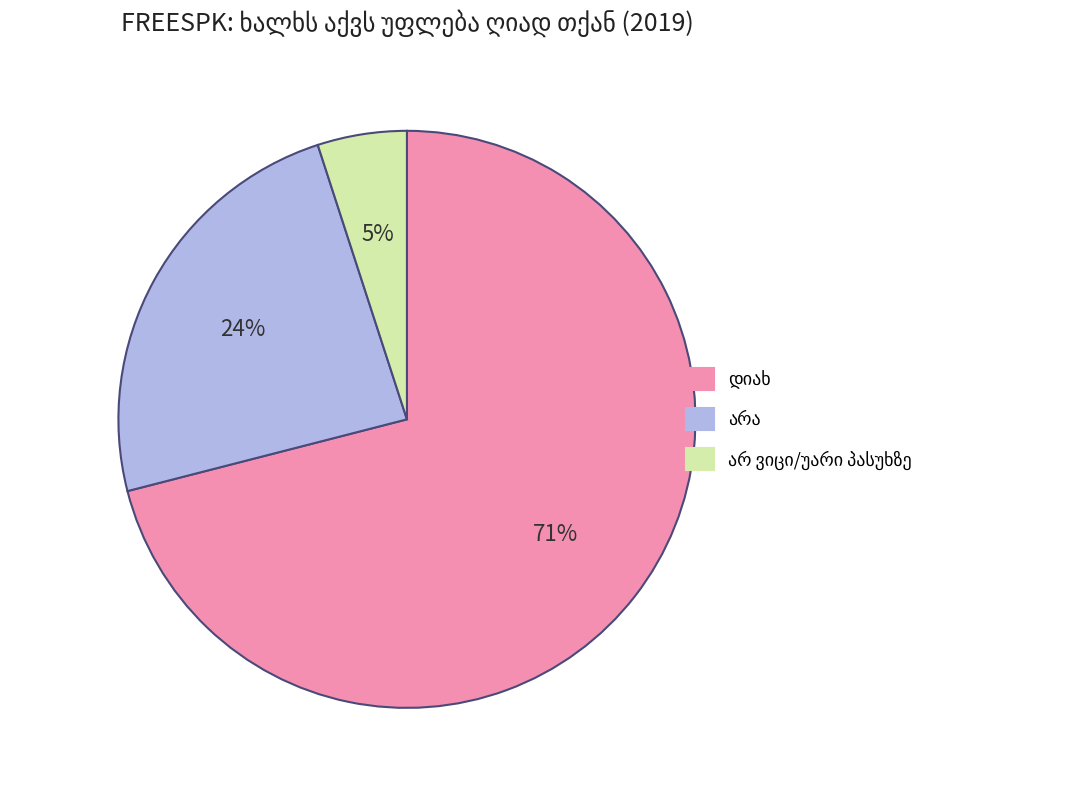

How many segments does this pie chart have?

3